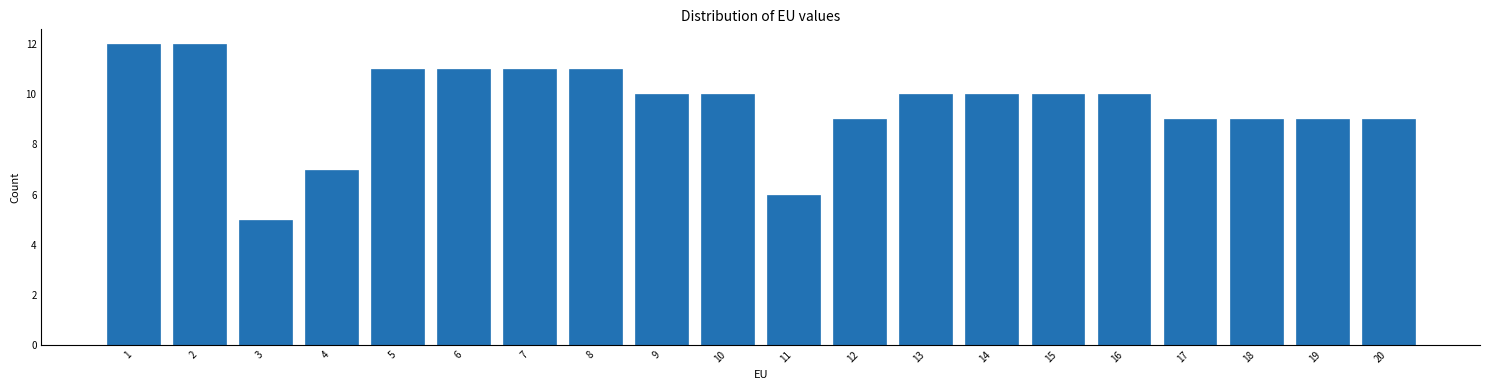

Reading left to right, list all the values displayed in this chart.

1=12	2=12	3=5	4=7	5=11	6=11	7=11	8=11	9=10	10=10	11=6	12=9	13=10	14=10	15=10	16=10	17=9	18=9	19=9	20=9